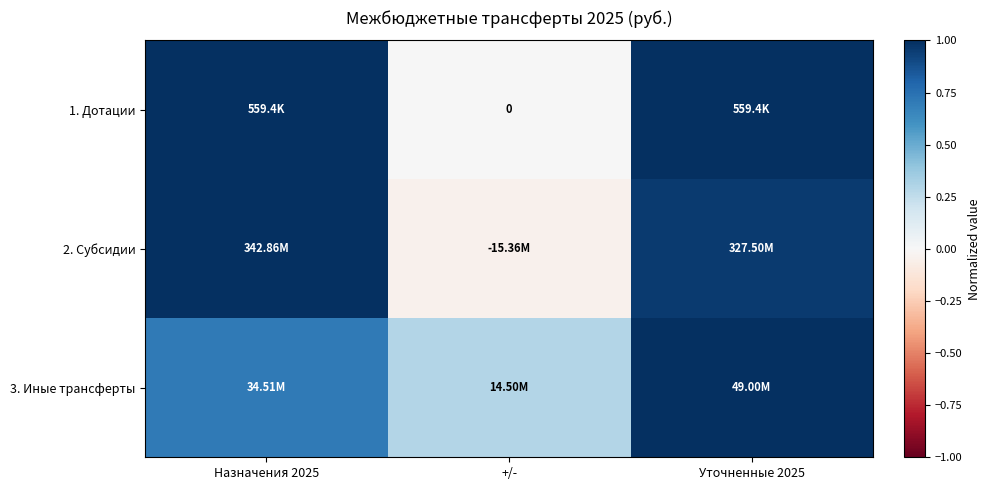

How many 3. Иные трансферты values are between 0 and 1?

3